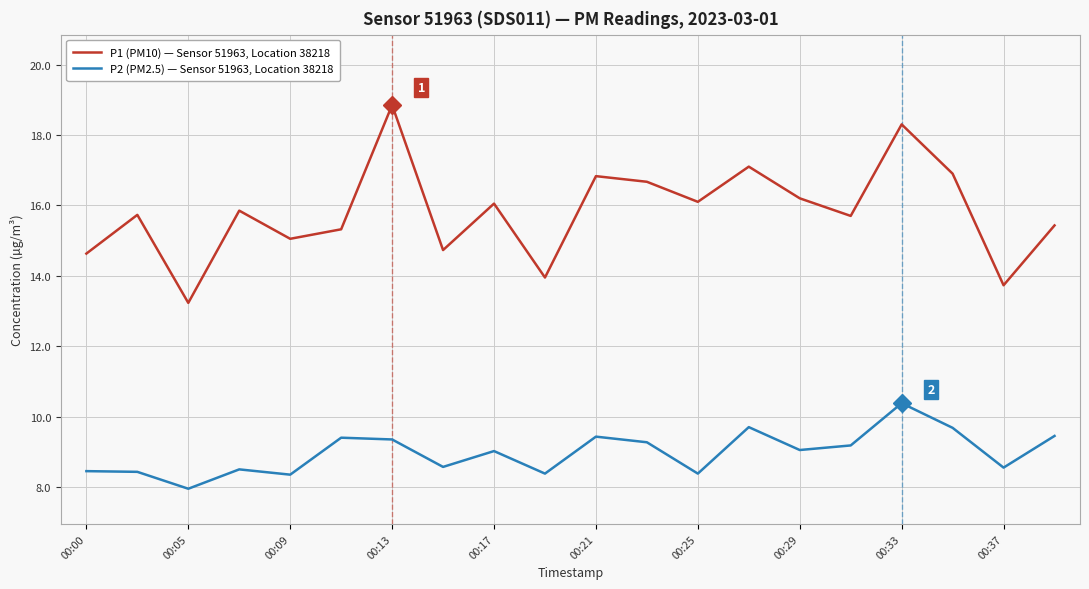

List the series in order of their overall mean, highest first.

P1 (PM10) — Sensor 51963, Location 38218, P2 (PM2.5) — Sensor 51963, Location 38218